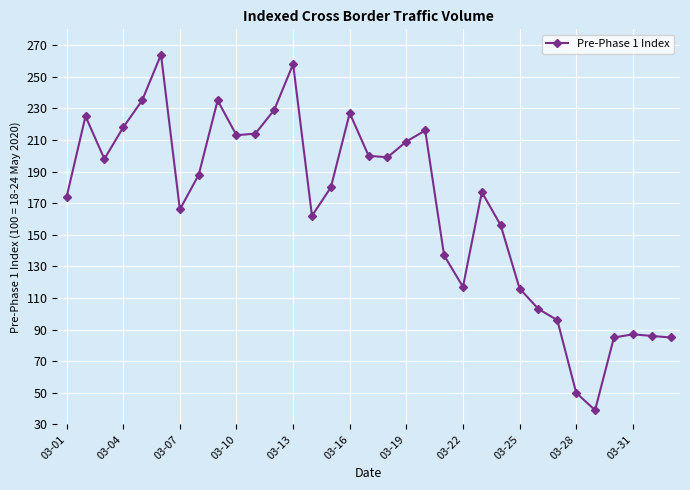

What is the value of the 26th point from the left?

103